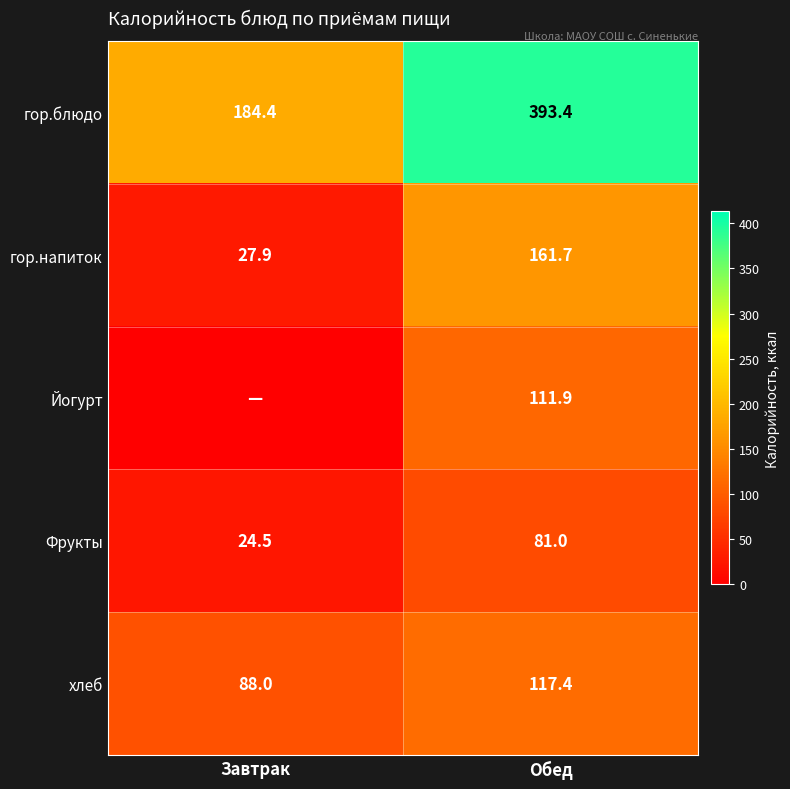

What is the difference between the хлеб values at Обед and Завтрак?

29.4